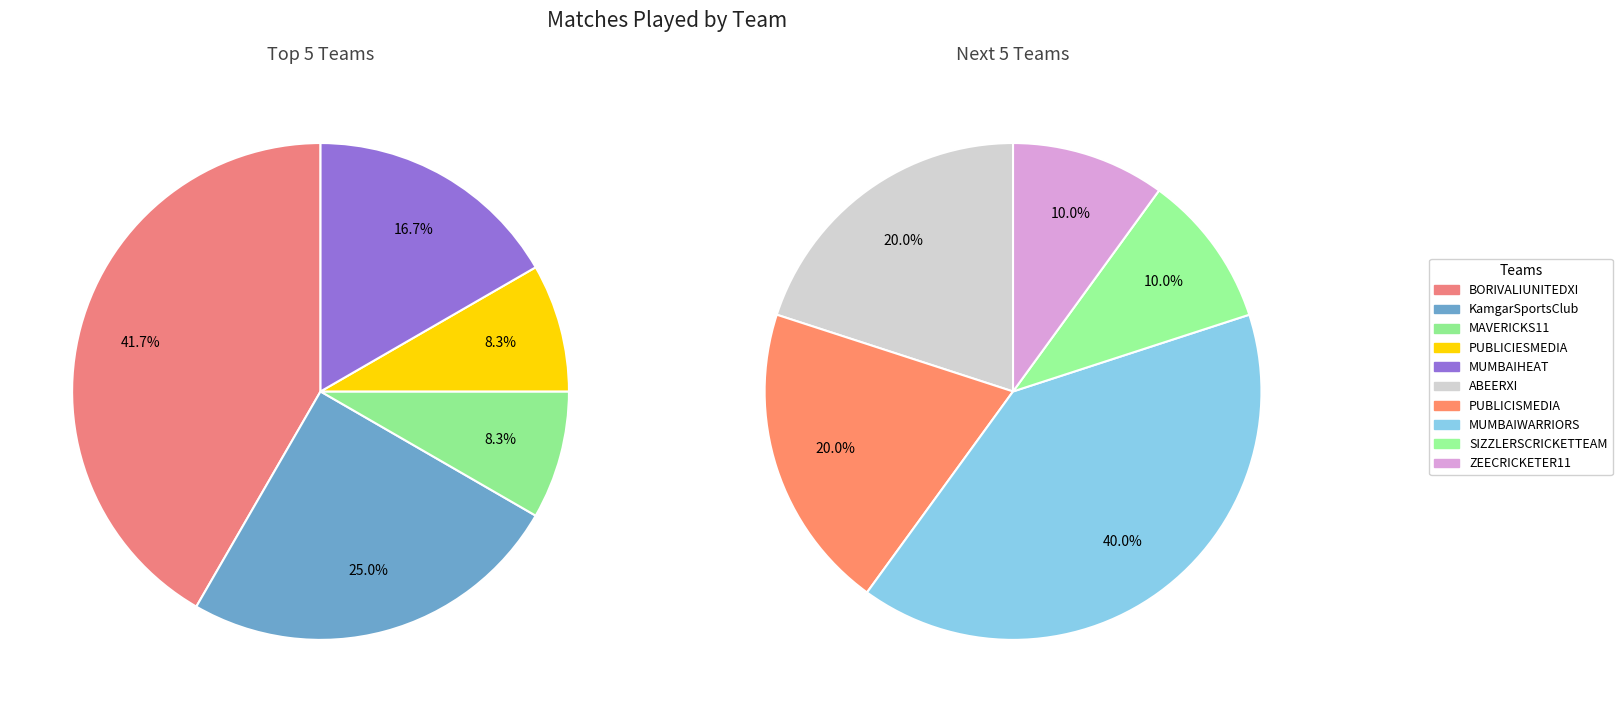

True or false: KamgarSportsClub accounts for 5% of the total.

False